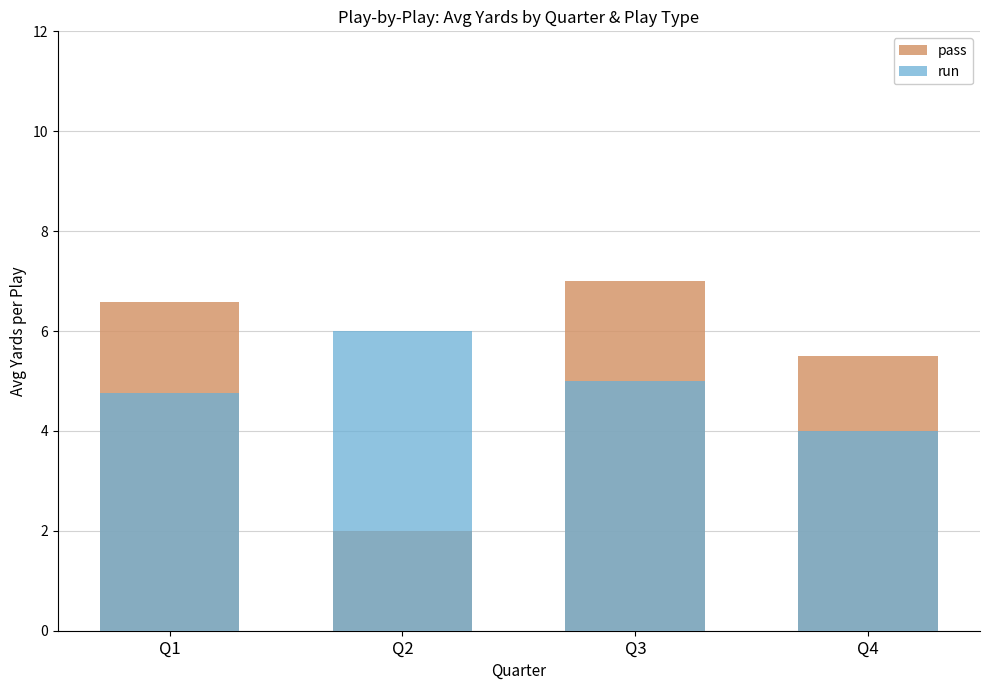

What is the difference between the maximum and minimum values in the pass series?

5.0